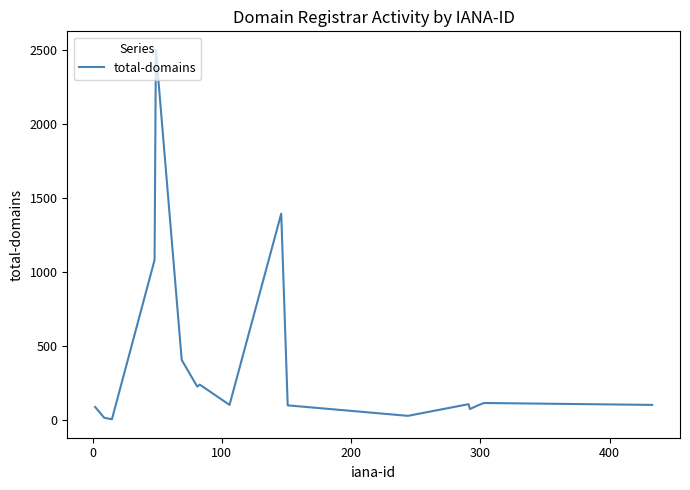

What is the greatest value displayed?

2502